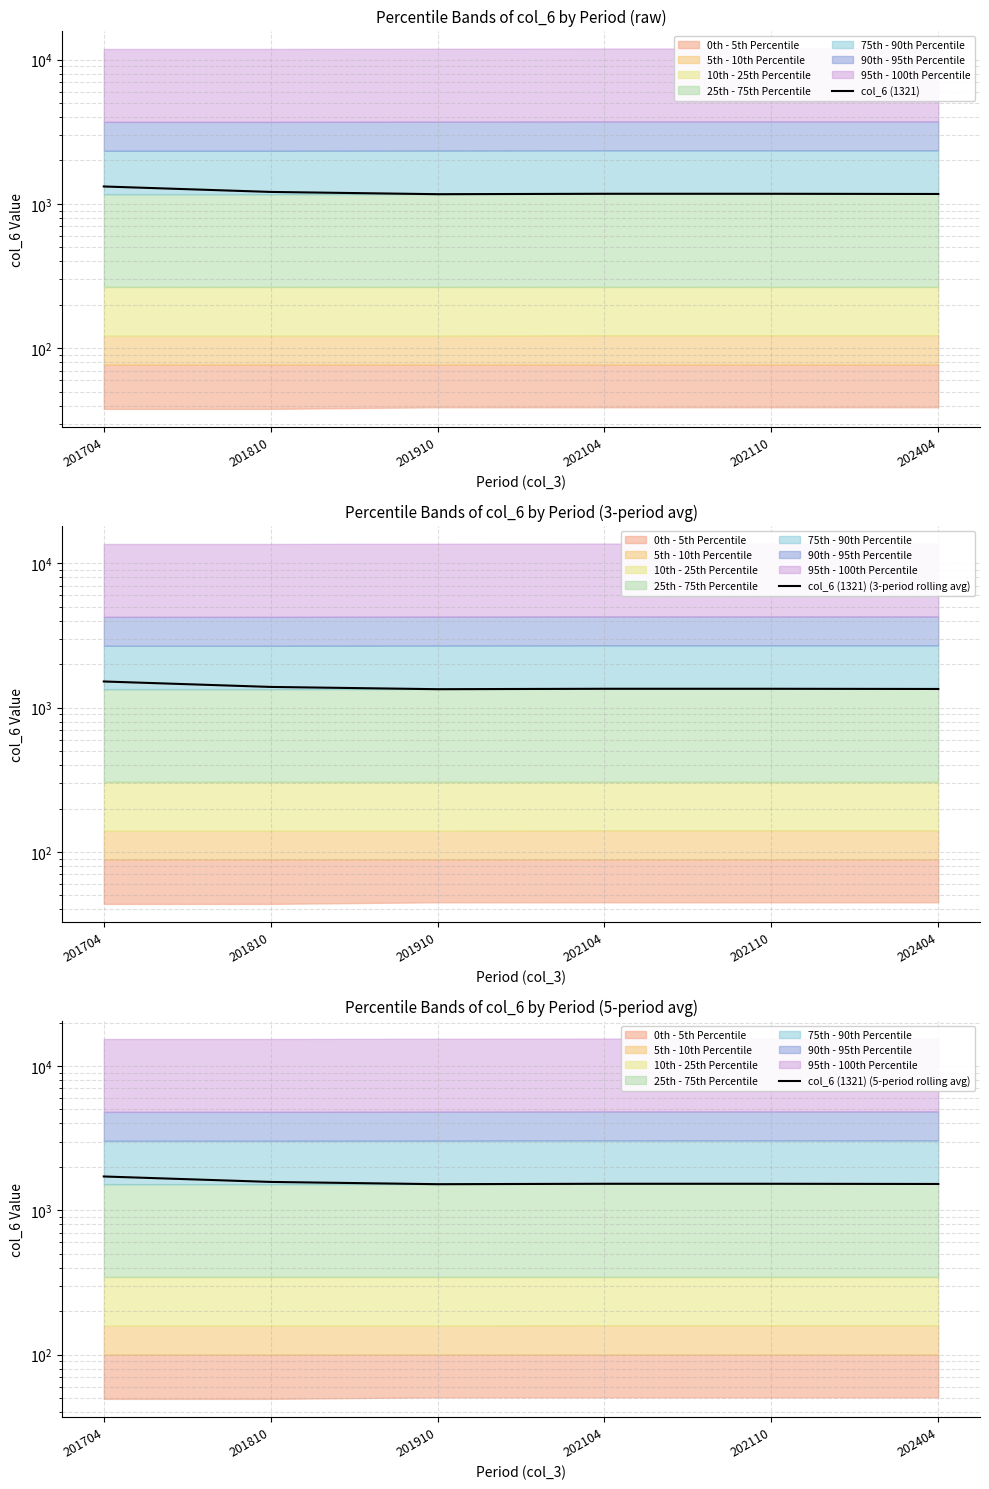

List the series in order of their peak value, highest first.

col_6 (1321) (5-period rolling avg), col_6 (1321) (3-period rolling avg), col_6 (1321)